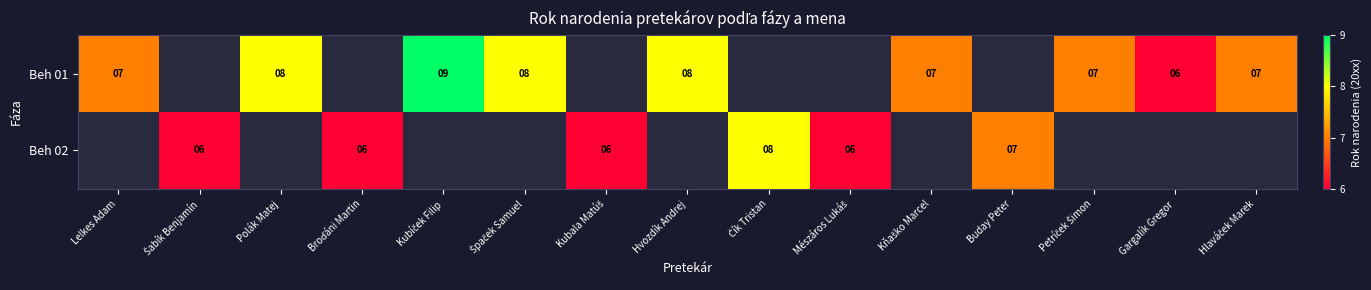

The value of Beh 01 at Hvozdík Andrej is 8. True or false?

True